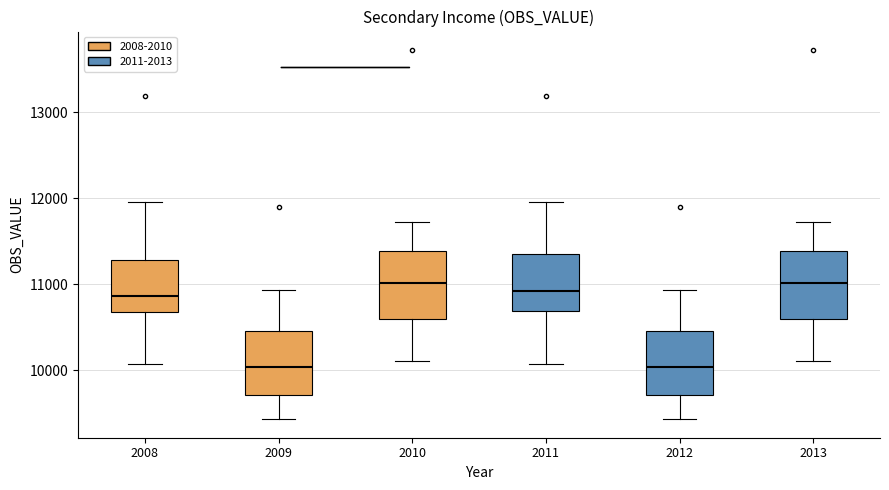

Reading left to right, read every box against the y-axis: the position of its median line, the range the box covers, and the ends of its whiskers. The values are not printed on the chart, so give them approximately, as read against the axis.

2008: median 10900, box 10700 to 11300, whiskers 10100 to 12000
2009: median 10000, box 9700 to 10500, whiskers 9400 to 10900
2010: median 11000, box 10600 to 11400, whiskers 10100 to 11700
2011: median 10900, box 10700 to 11400, whiskers 10100 to 12000
2012: median 10000, box 9700 to 10500, whiskers 9400 to 10900
2013: median 11000, box 10600 to 11400, whiskers 10100 to 11700